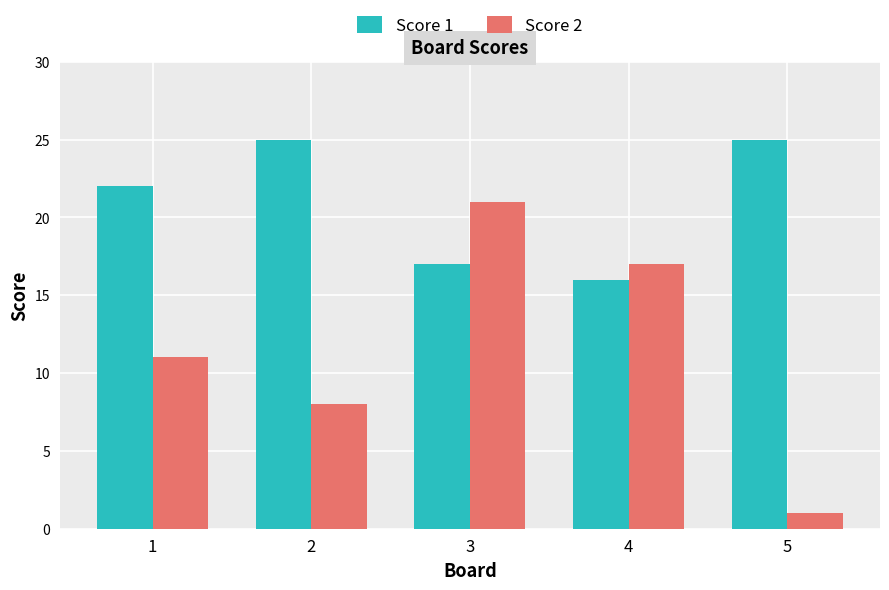

Which category has the highest value in the Score 2 series?

3